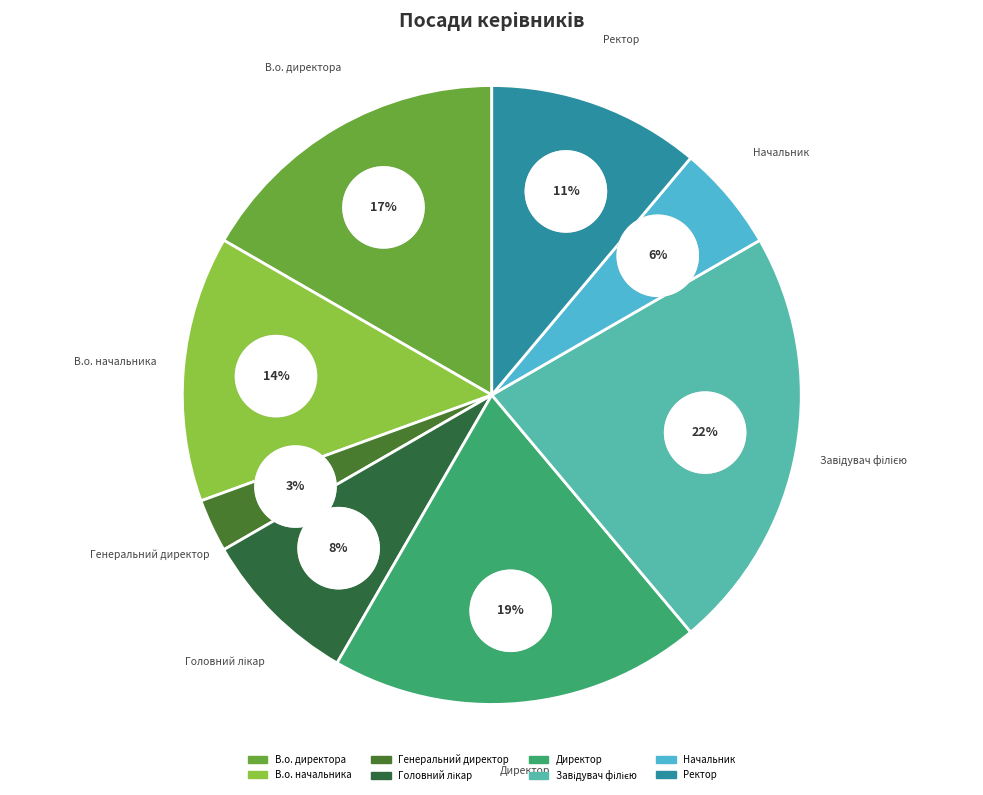

True or false: В.о. начальника accounts for 14% of the total.

True